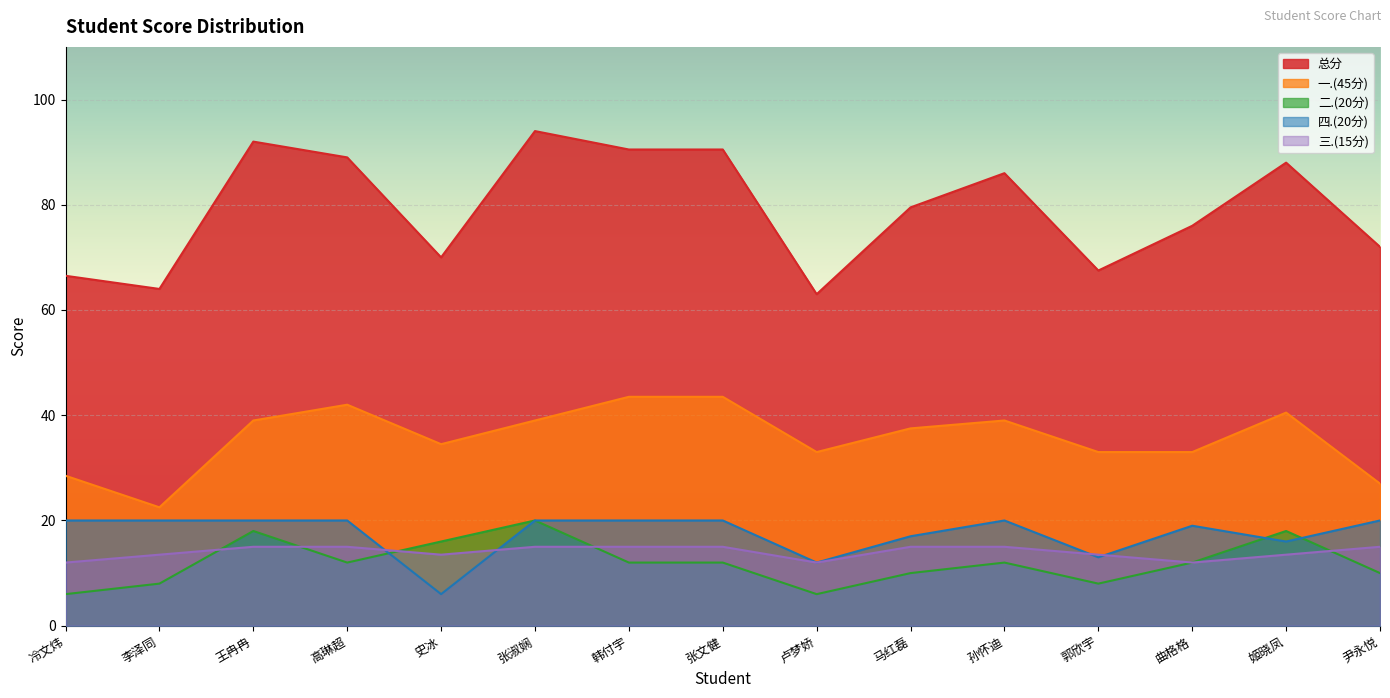

What are all the series names shown in the legend?

总分, 一.(45分), 二.(20分), 四.(20分), 三.(15分)